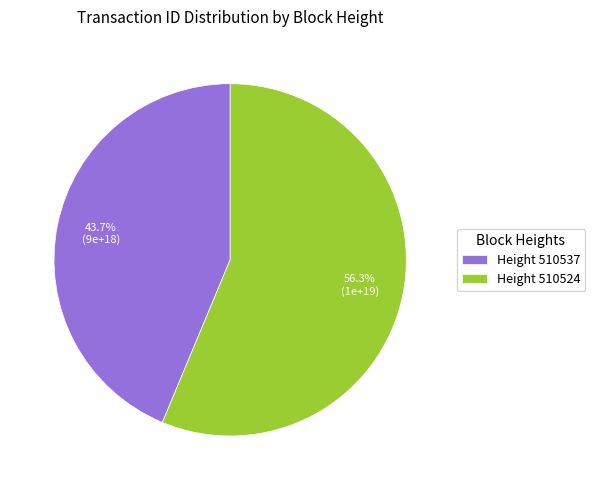

Rank the categories by value from highest to lowest.

Height 510524, Height 510537